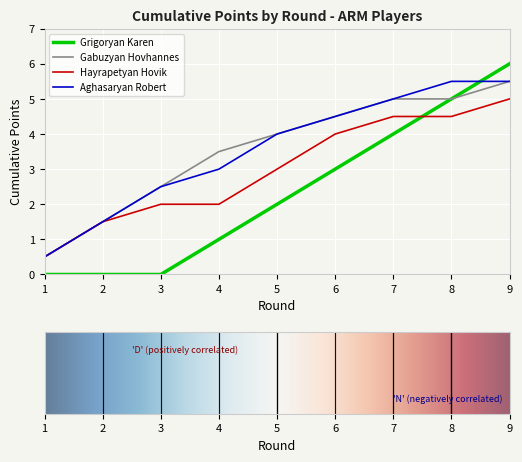

Is the value of Grigoryan Karen at 1 greater than the value of Hayrapetyan Hovik at 1?

No